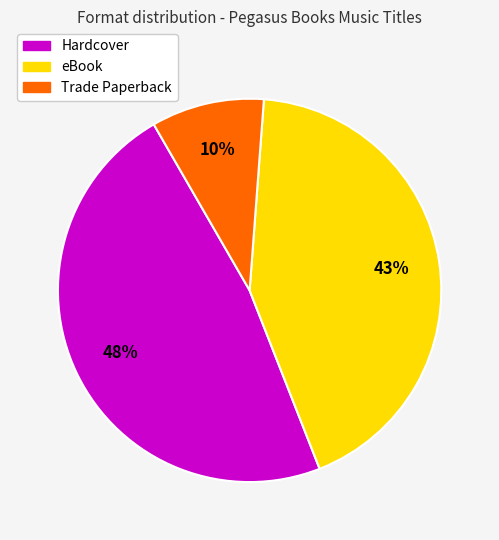

Count the number of slices in the pie.

3